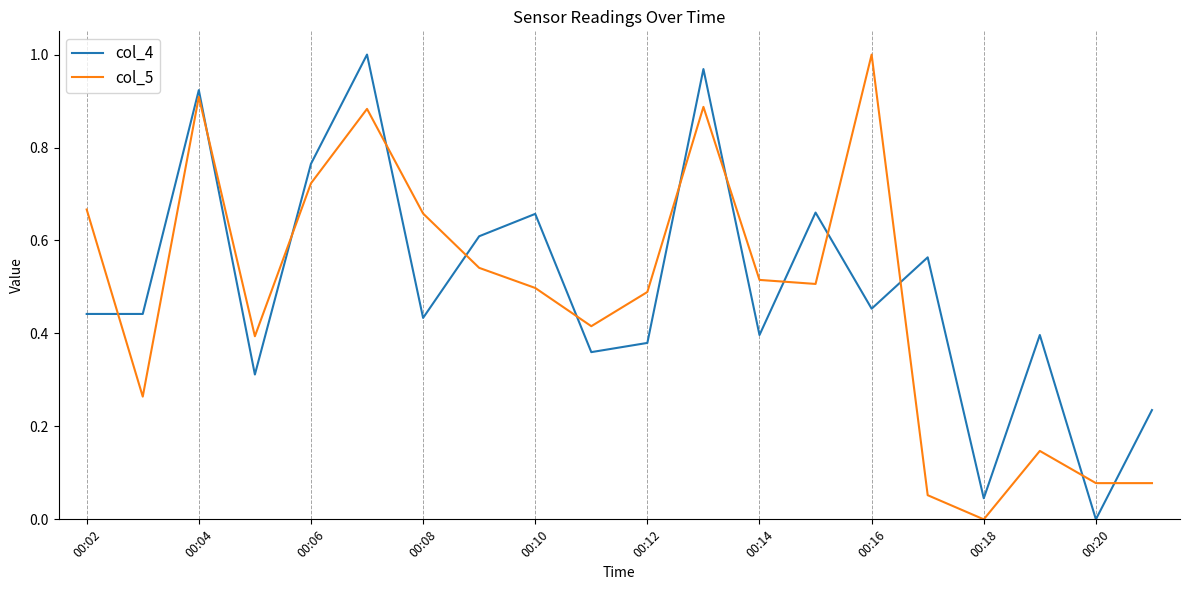

How many lines are shown in the chart?

2